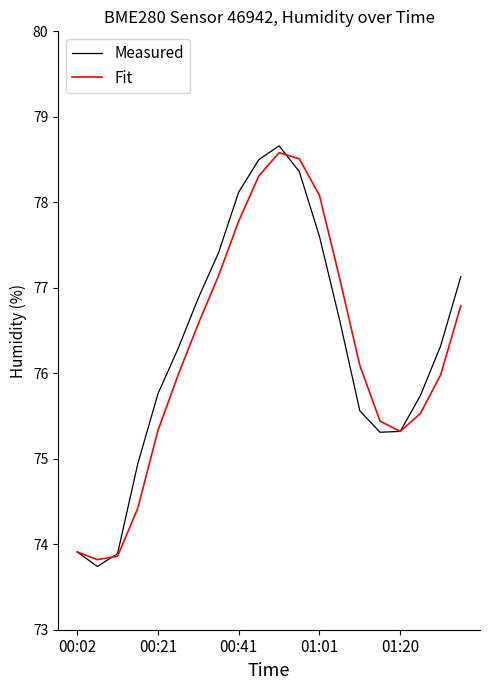

True or false: Measured and Fit cross at least once.

True